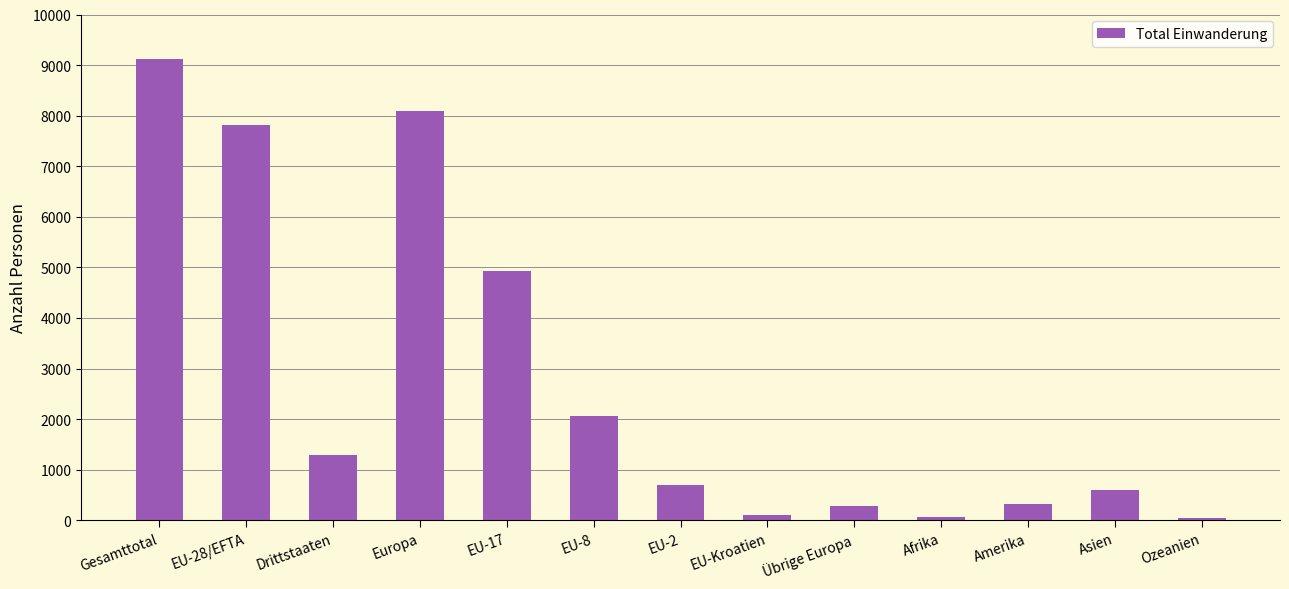

What is the maximum value shown in the chart?

9118